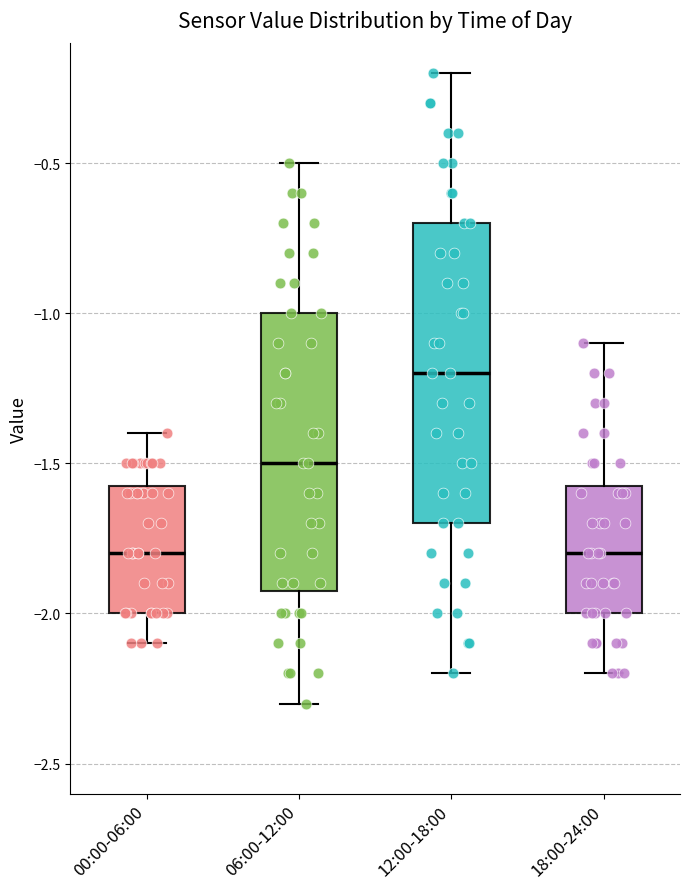

Reading left to right, read every box against the y-axis: the position of its median line, the range the box covers, and the ends of its whiskers. The values are not printed on the chart, so give them approximately, as read against the axis.

00:00-06:00: median -1.80, box -2.00 to -1.55, whiskers -2.10 to -1.40
06:00-12:00: median -1.50, box -1.90 to -1.00, whiskers -2.30 to -0.50
12:00-18:00: median -1.20, box -1.70 to -0.70, whiskers -2.20 to -0.20
18:00-24:00: median -1.80, box -2.00 to -1.55, whiskers -2.20 to -1.10